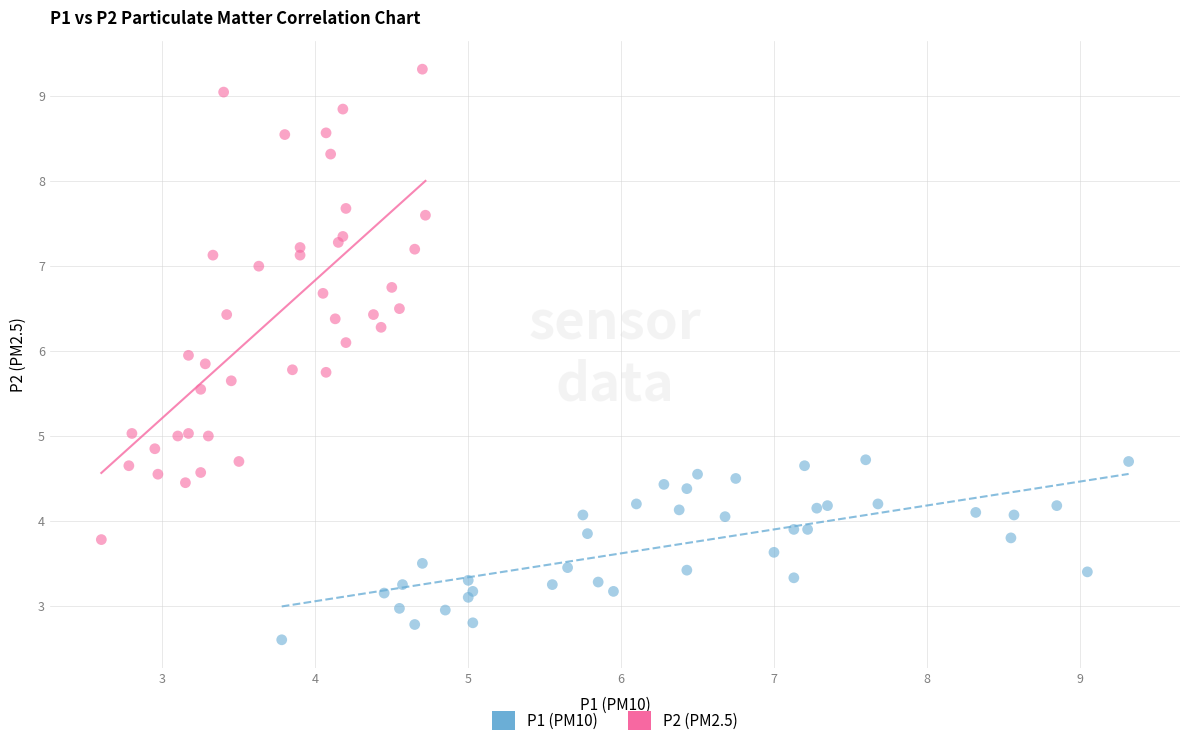

Which series reaches the maximum Y coordinate?

P2 (PM2.5)